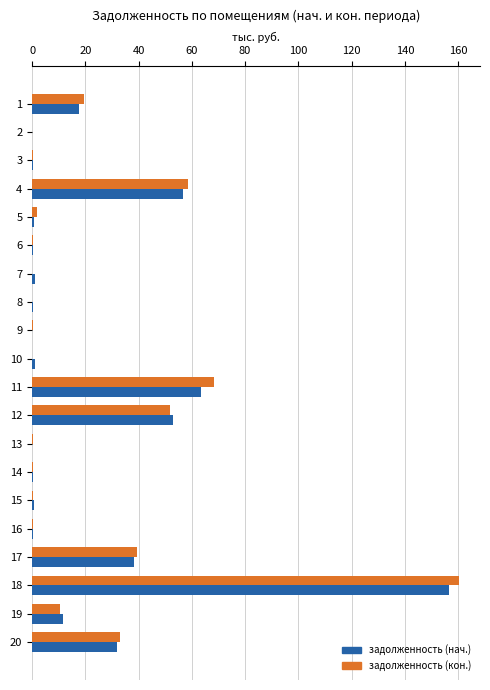

What is the sum of all задолженность (нач.) values?

434.4